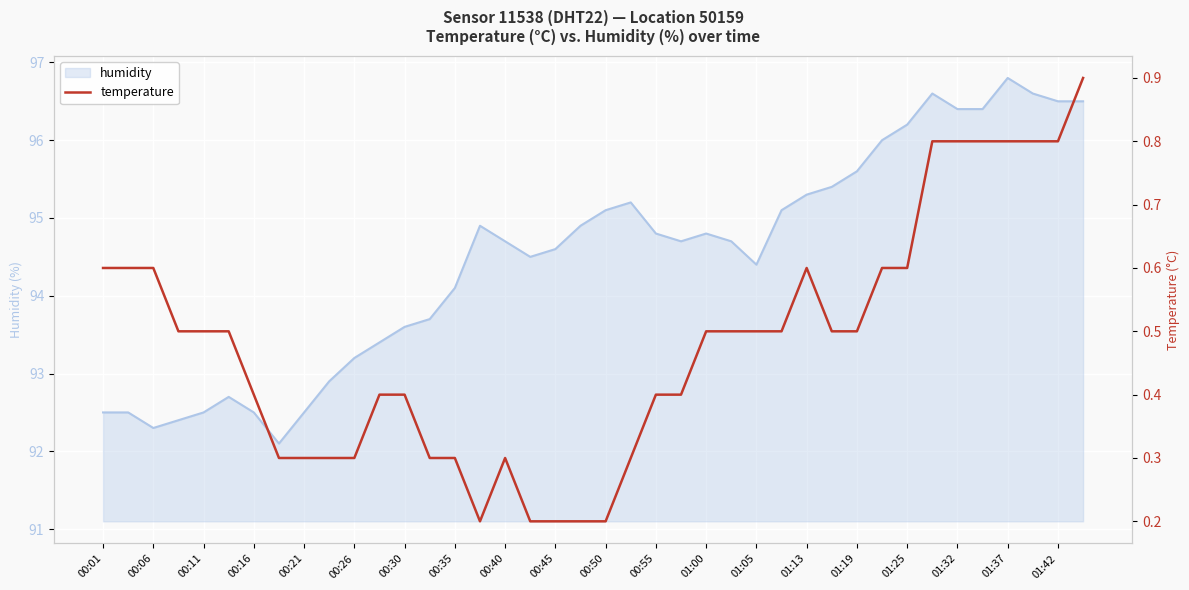

What is the value of the temperature point at the 16th from the left?

0.2